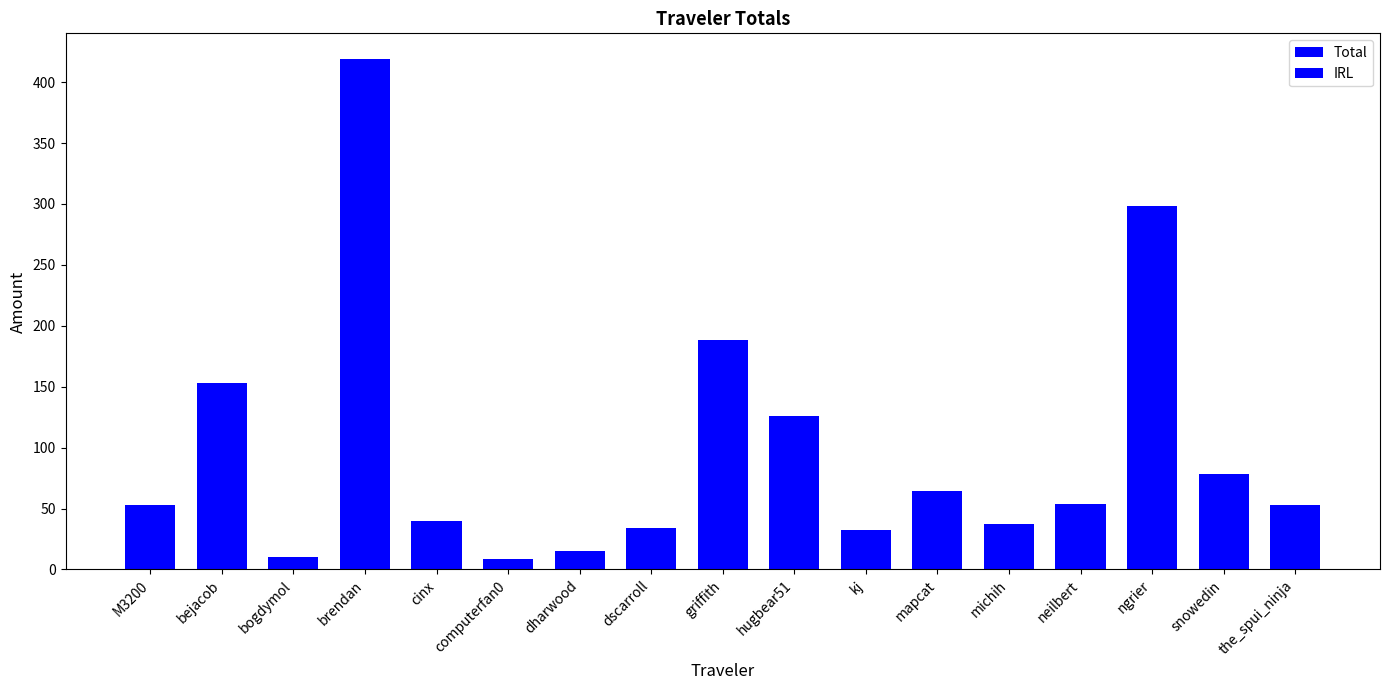

How many bars are there in each group?

2